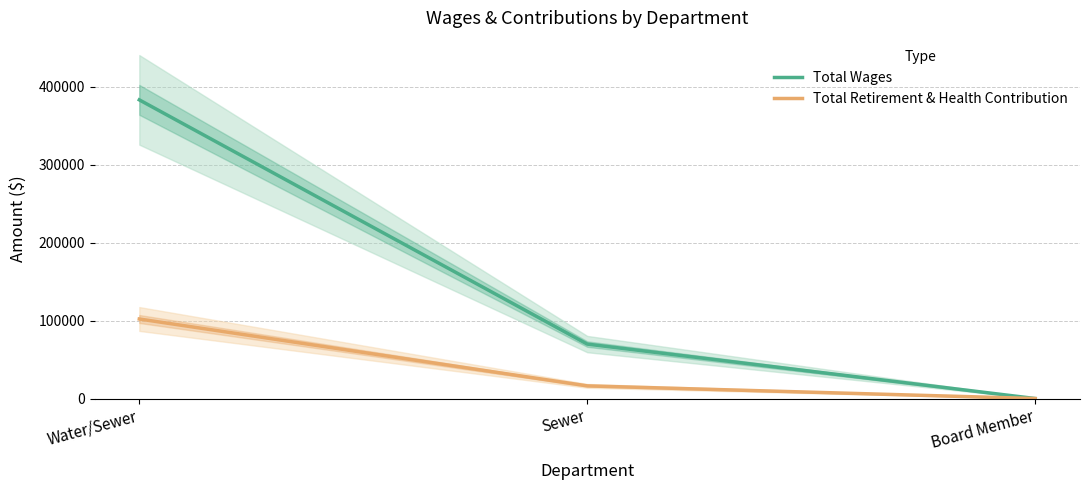

Which category has the highest value in the Total Retirement & Health Contribution series?

Water/Sewer